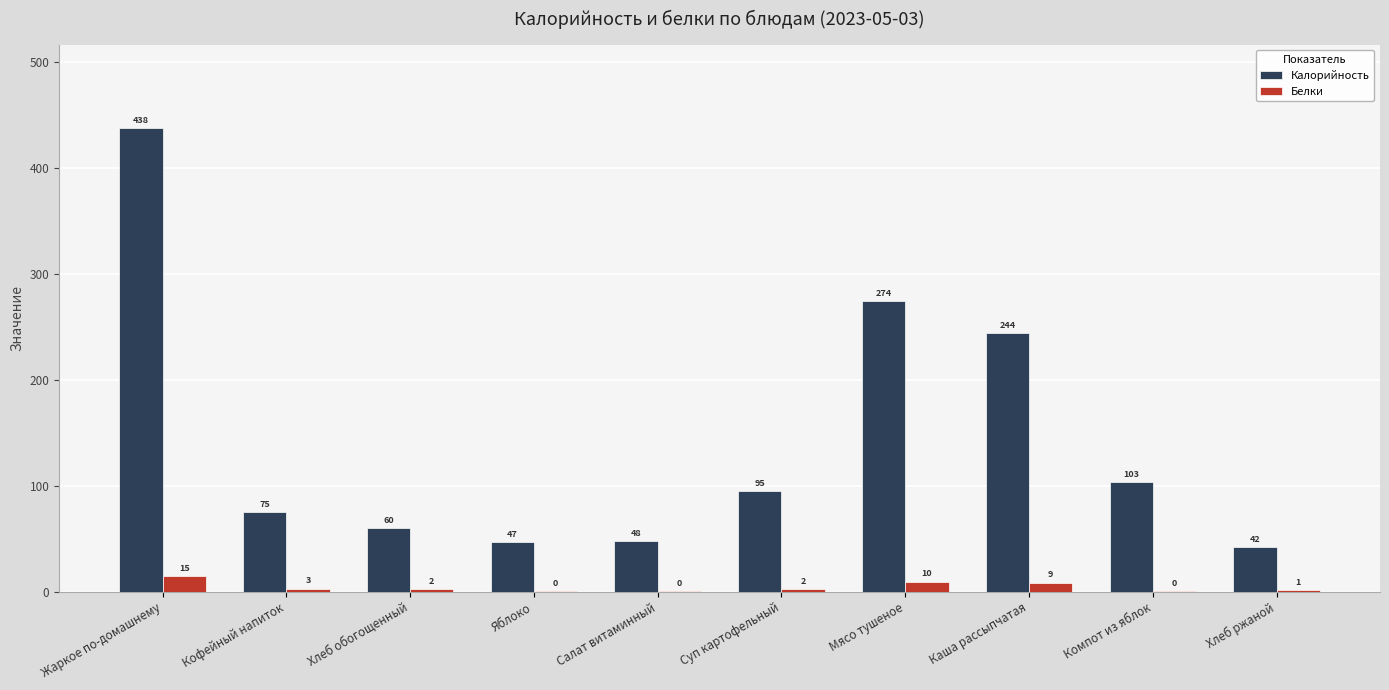

What are all the series names shown in the legend?

Калорийность, Белки